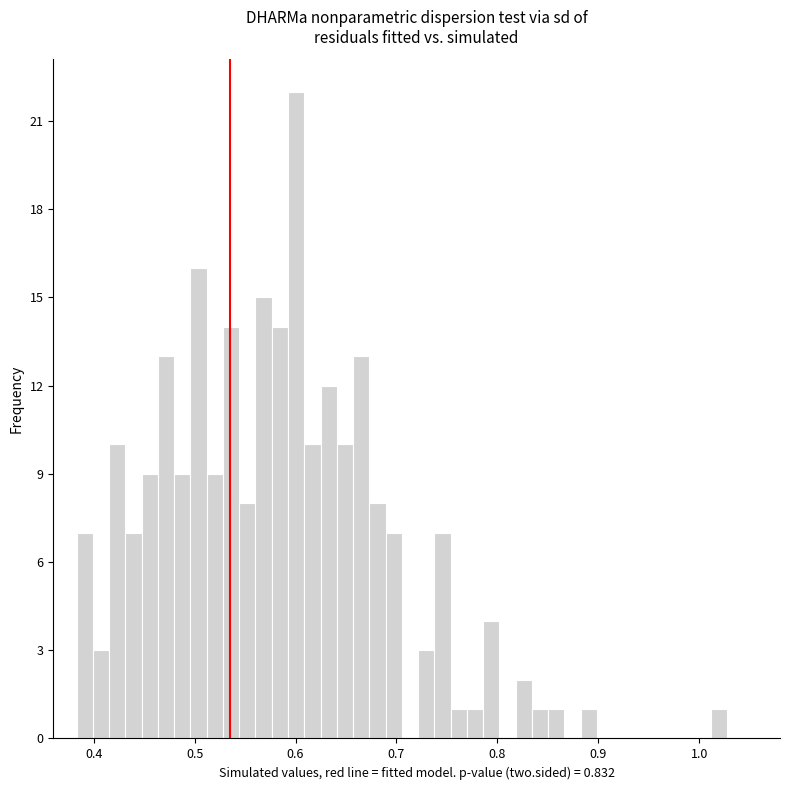

Read against the x-axis, roughly where is the centre of the tallest bar?

0.60